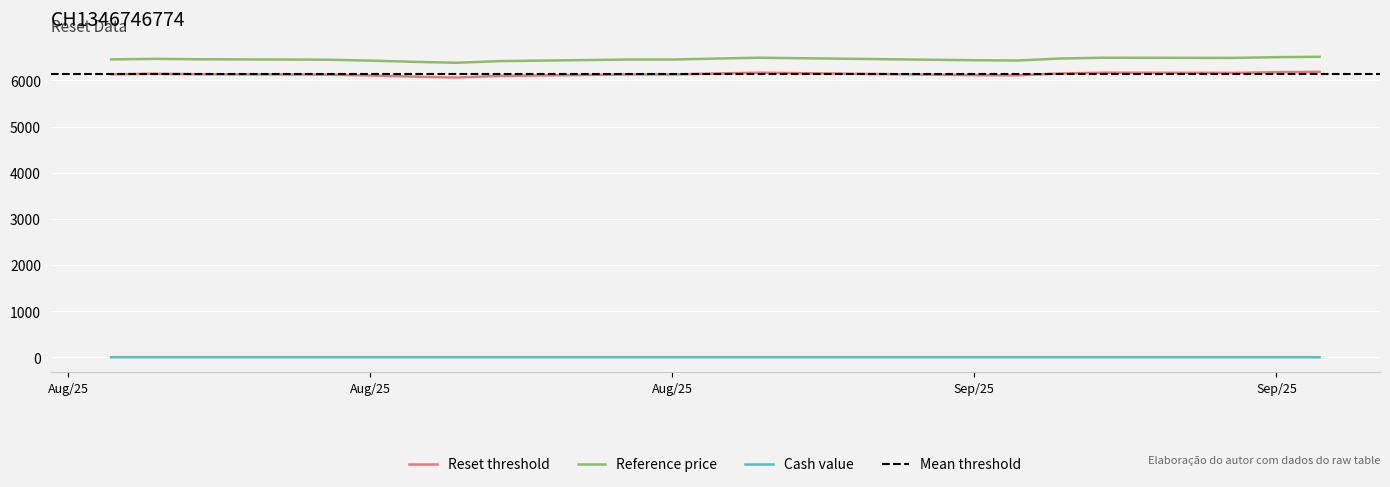

What is the maximum value for Reference price?

6512.6